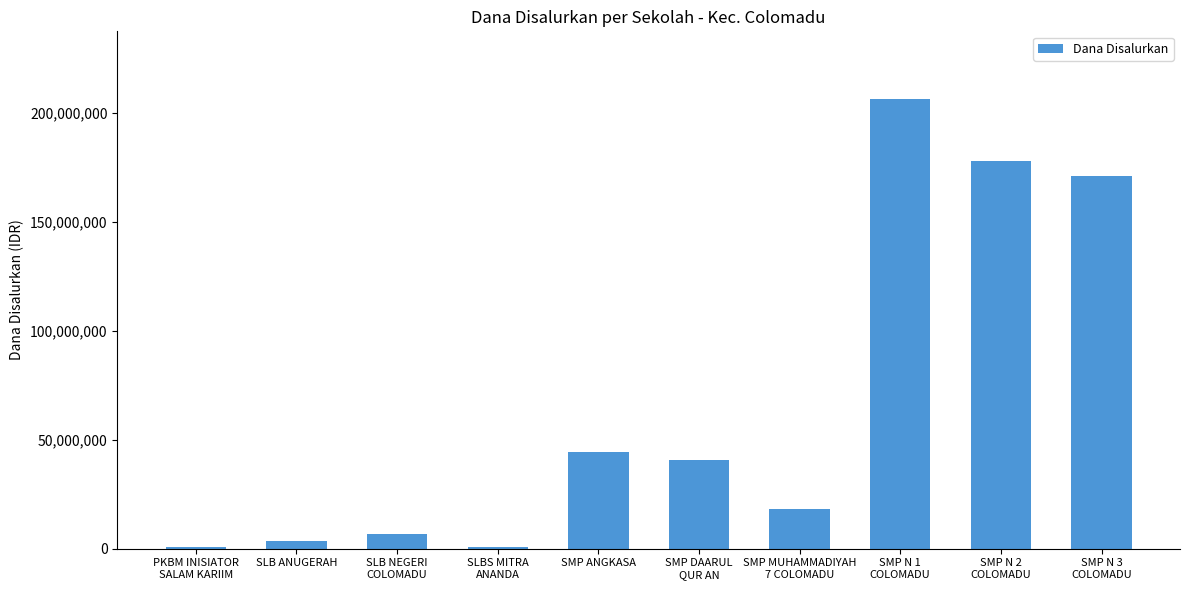

Between SMP N 1
COLOMADU and SMP ANGKASA, which is larger?

SMP N 1
COLOMADU